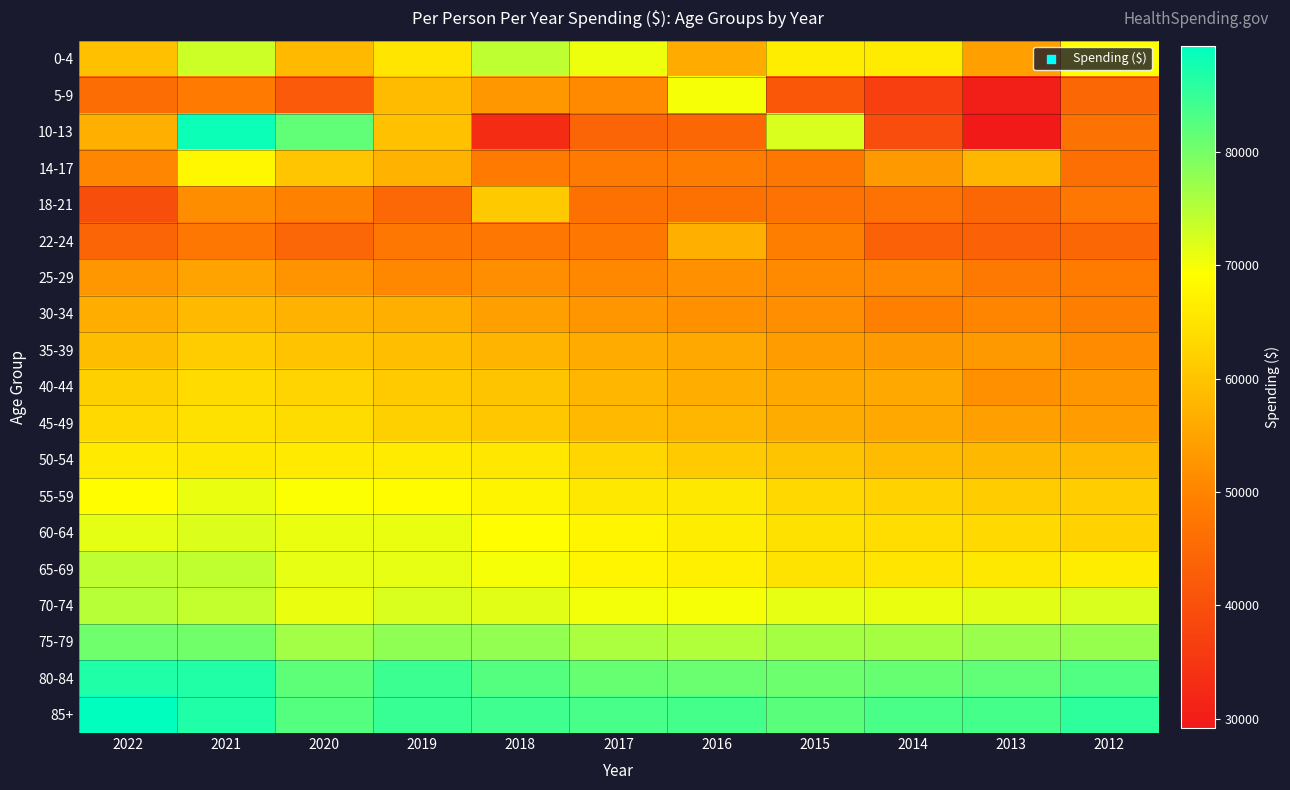

Which has a higher value, 2020 or 2017?

2017